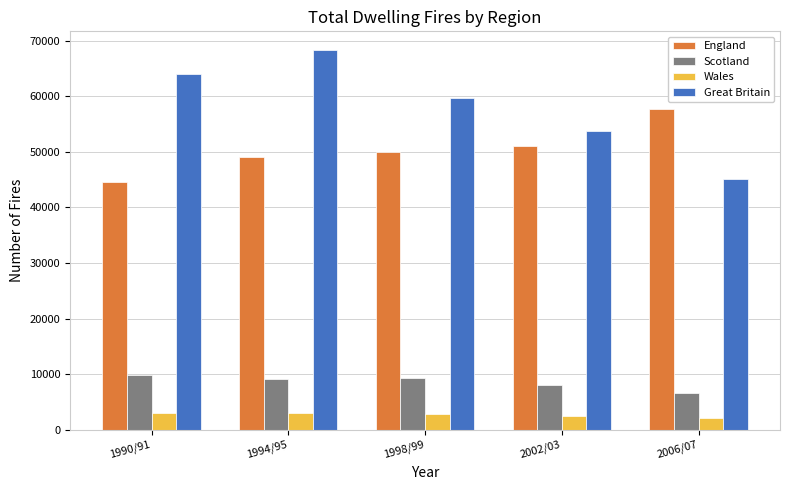

What is the sum of the Wales values at 1994/95 and 2006/07?

5217